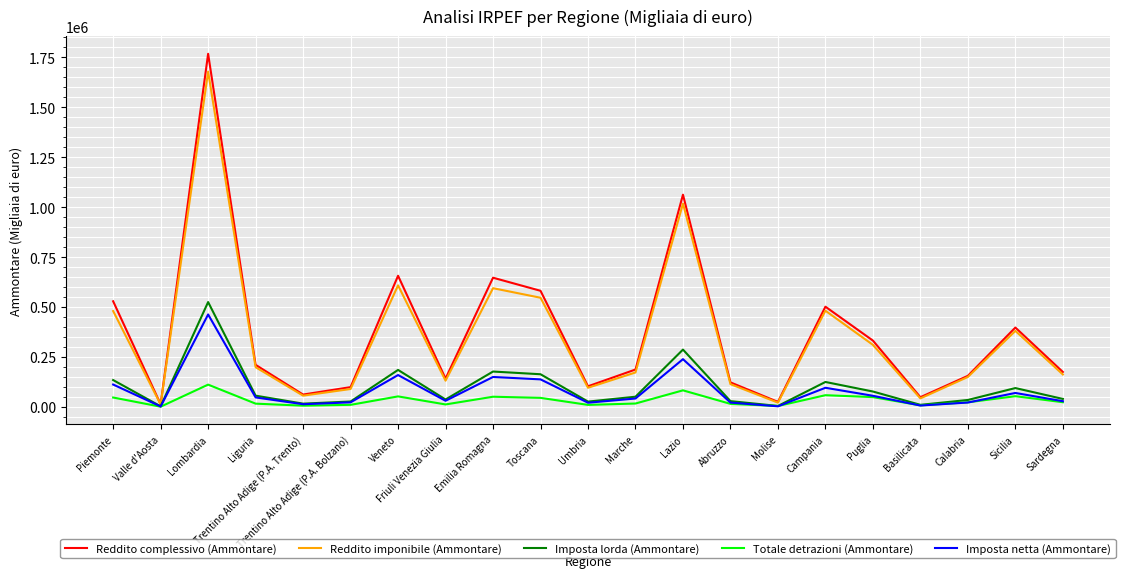

At which category is the sum across all series the highest?

Lombardia